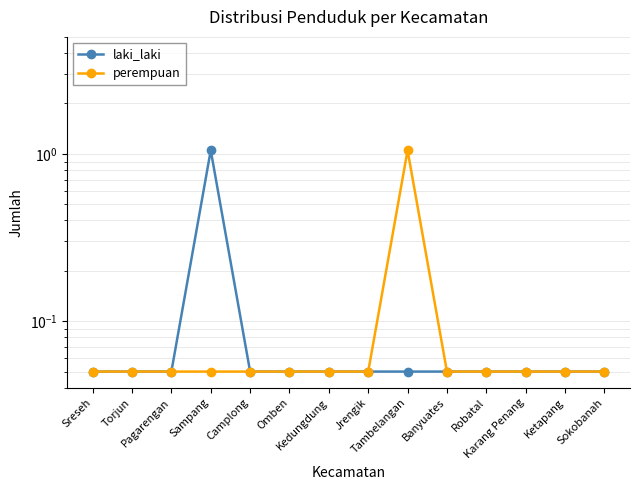

What position from the right is Pagarengan?

12